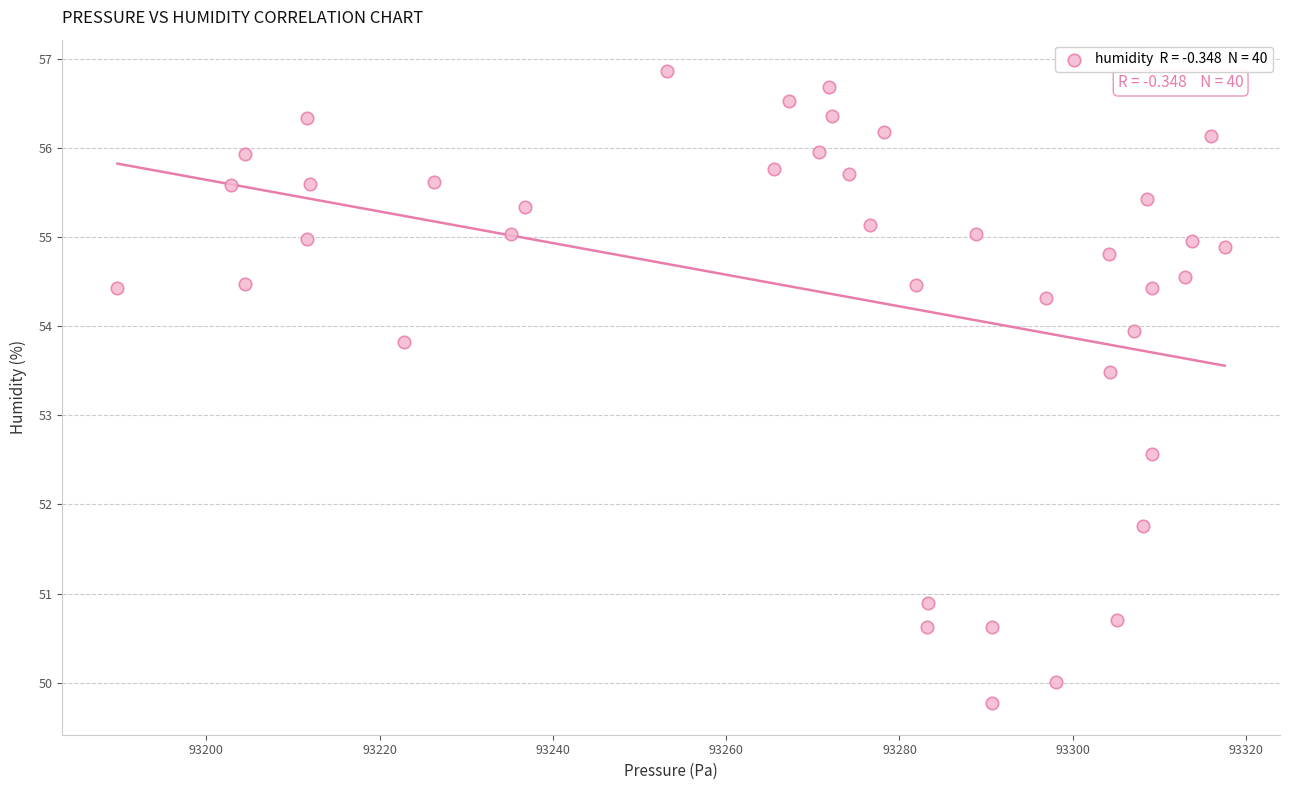

What is the range of X values (max minus min)?

127.8